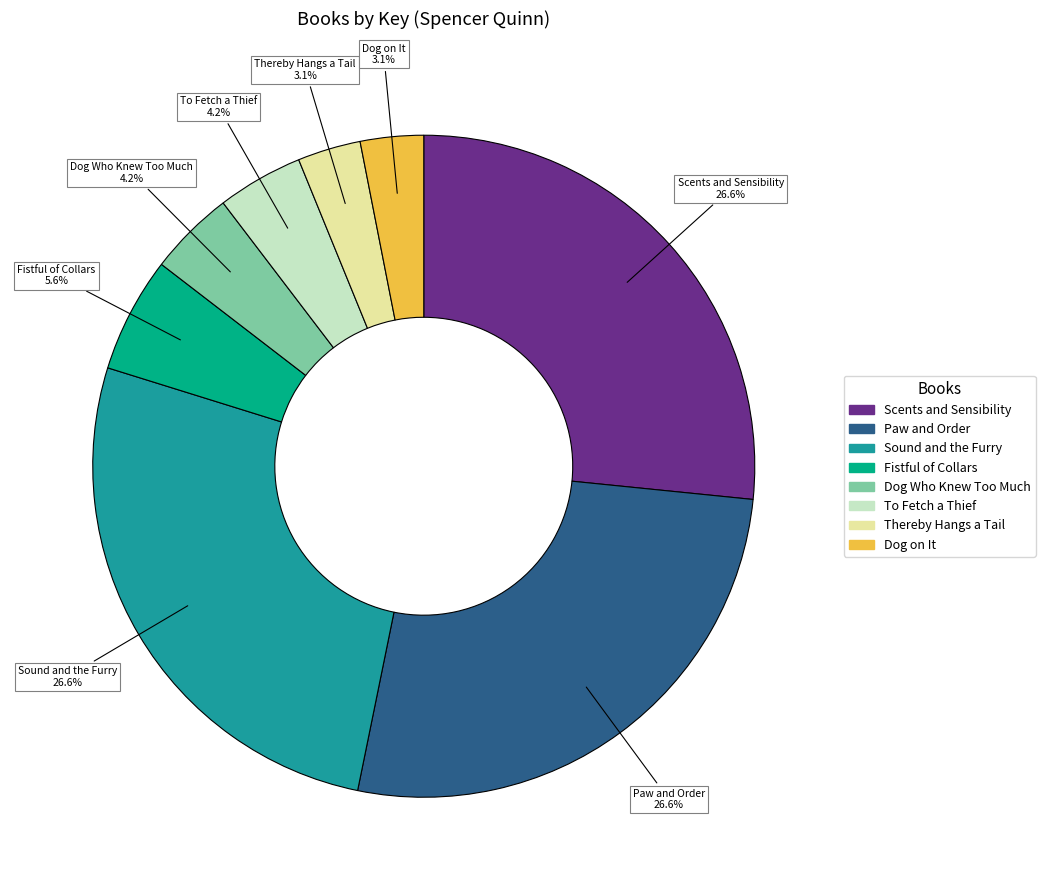

To the nearest percent, what is the combined percentage of Dog on It and Paw and Order?

30%